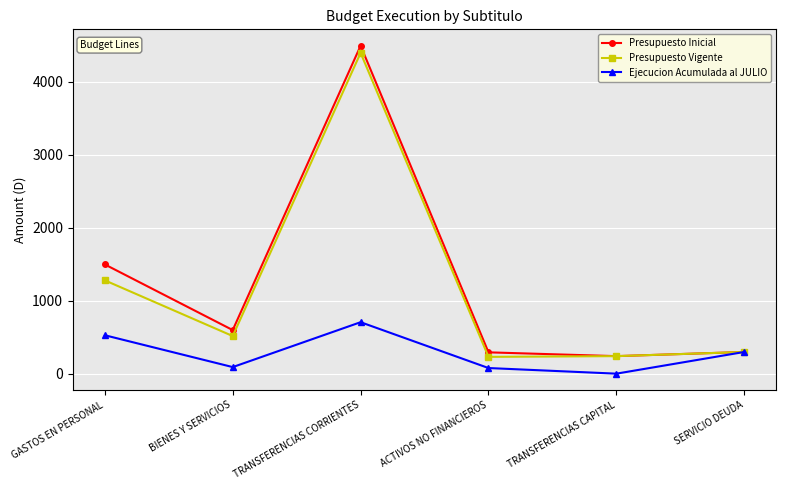

Is this an area chart (filled region under the line)?

No